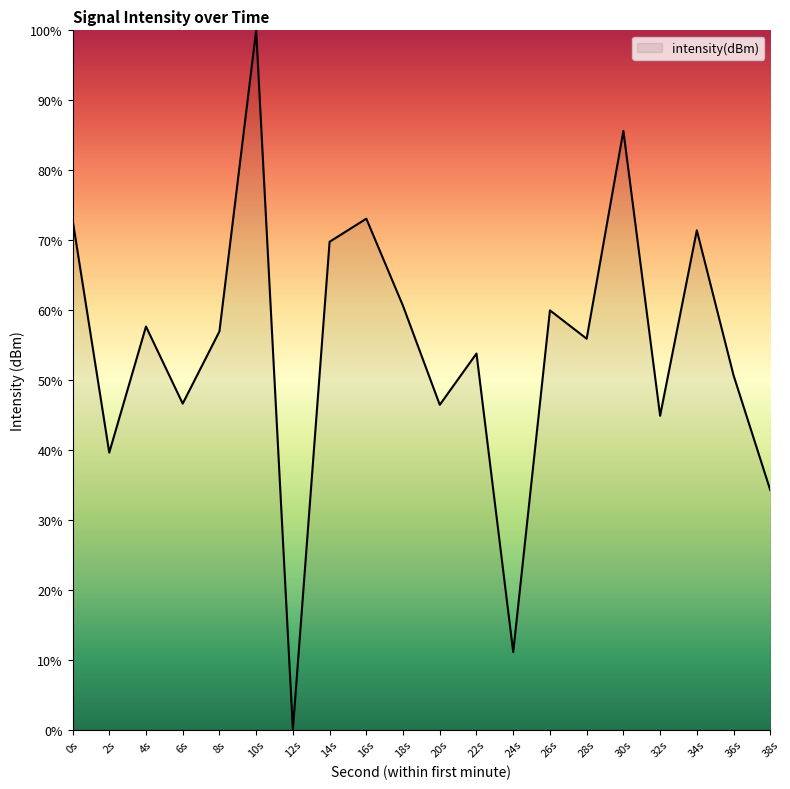

What is the difference between the maximum and minimum values?

100.0